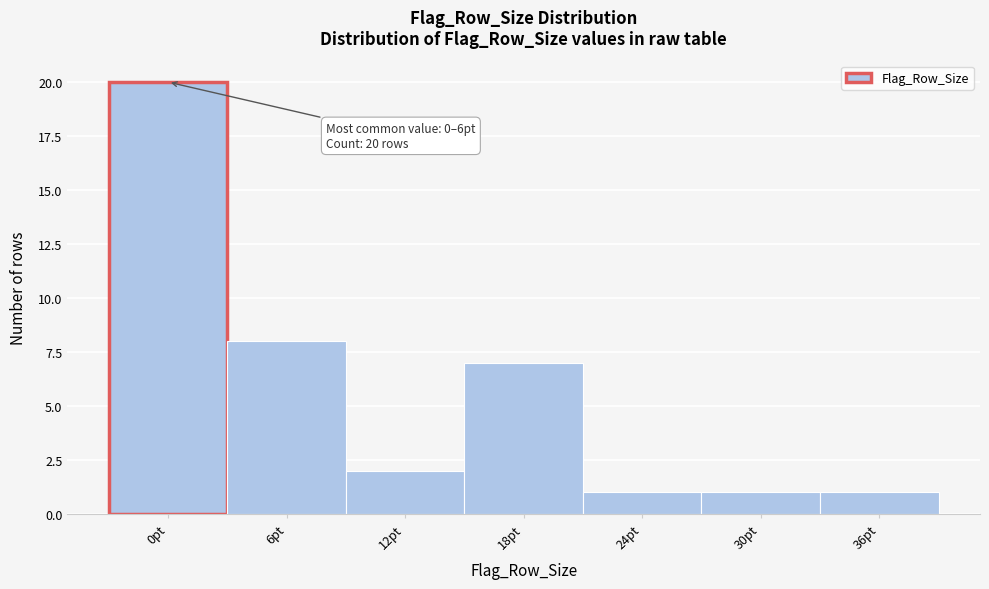

Reading left to right, transcribe all the data shown in this chart.

20	8	2	7	1	1	1